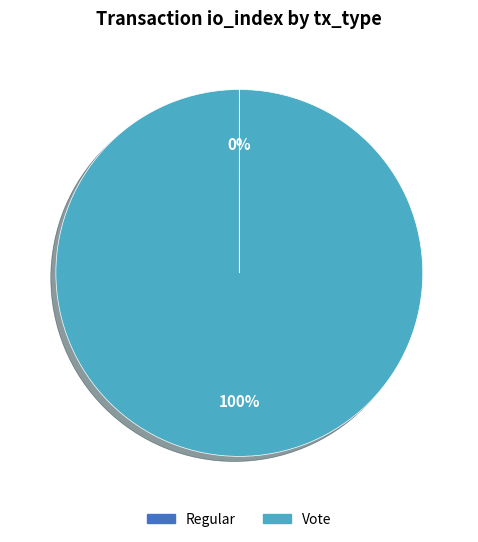

To the nearest percent, what is the difference between the largest and smallest slice percentages?

100%